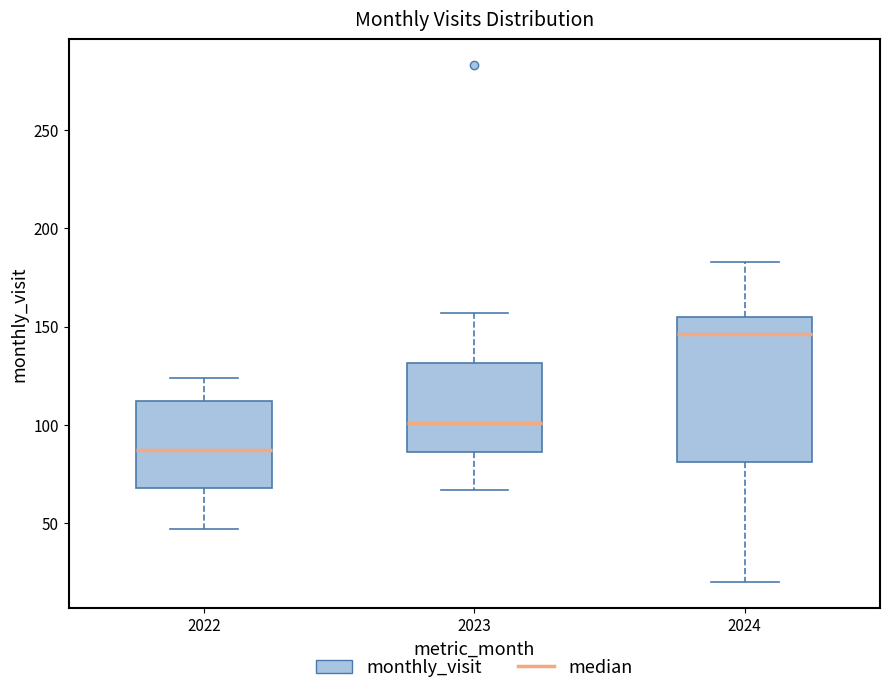

Reading left to right, read every box against the y-axis: the position of its median line, the range the box covers, and the ends of its whiskers. The values are not printed on the chart, so give them approximately, as read against the axis.

2022: median 85, box 70 to 110, whiskers 45 to 125
2023: median 100, box 85 to 130, whiskers 65 to 155
2024: median 145, box 80 to 155, whiskers 20 to 185